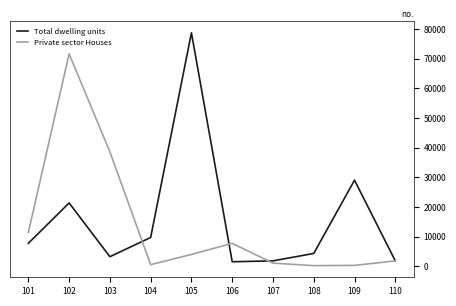

At which category does Total dwelling units reach its first local valley?

103